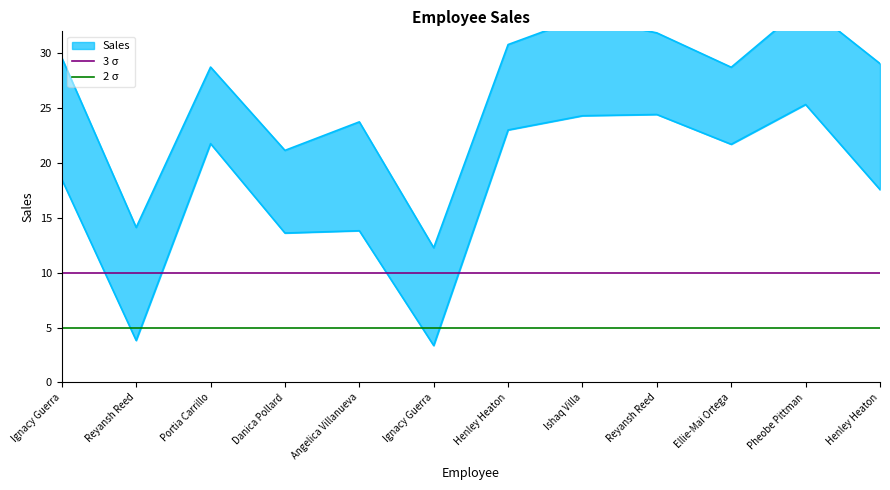

The 2 σ series shows 5 at Reyansh Reed. True or false?

True